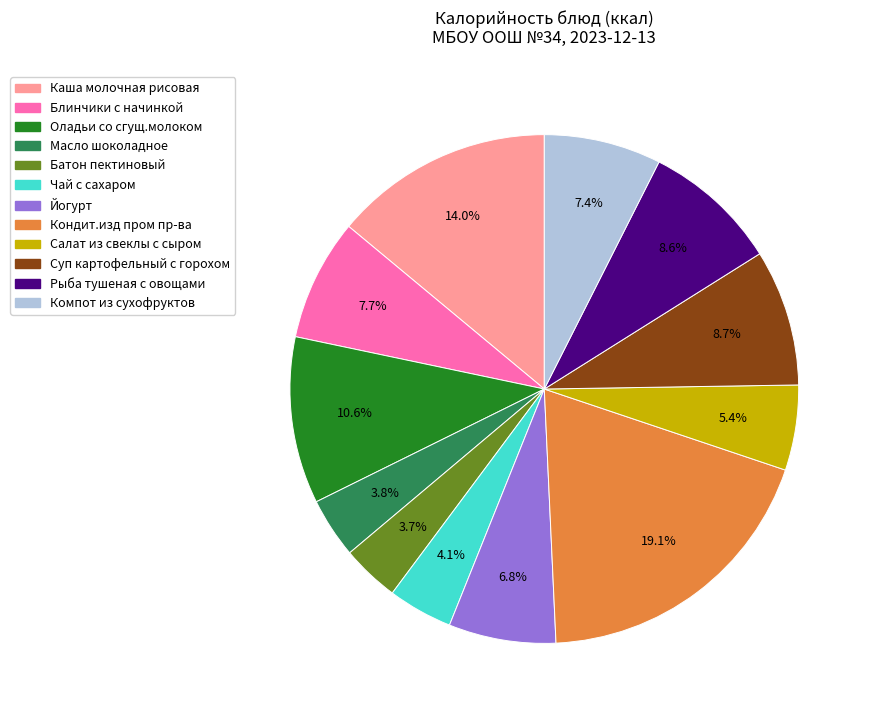

What percentage is the Батон пектиновый slice, to the nearest percent?

4%